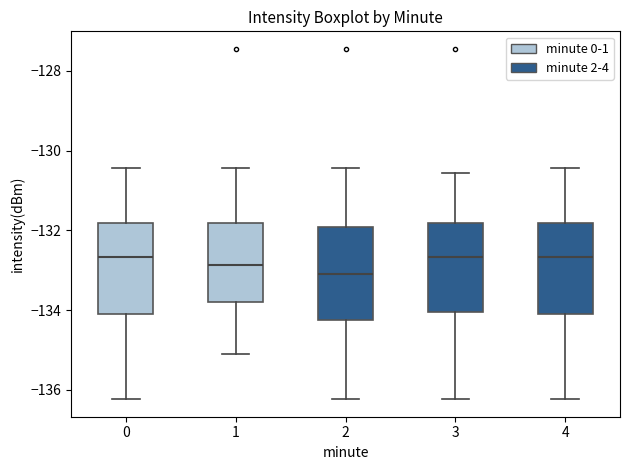

Reading left to right, transcribe this box plot: for each box, give where its median line is, the range the box spans, and where its two whiskers end, as read against the y-axis. The values are not printed on the chart, so give them approximately, as read against the axis.

0: median -132.6, box -134.0 to -131.8, whiskers -136.2 to -130.4
1: median -132.8, box -133.8 to -131.8, whiskers -135.0 to -130.4
2: median -133.0, box -134.2 to -132.0, whiskers -136.2 to -130.4
3: median -132.6, box -134.0 to -131.8, whiskers -136.2 to -130.6
4: median -132.6, box -134.0 to -131.8, whiskers -136.2 to -130.4